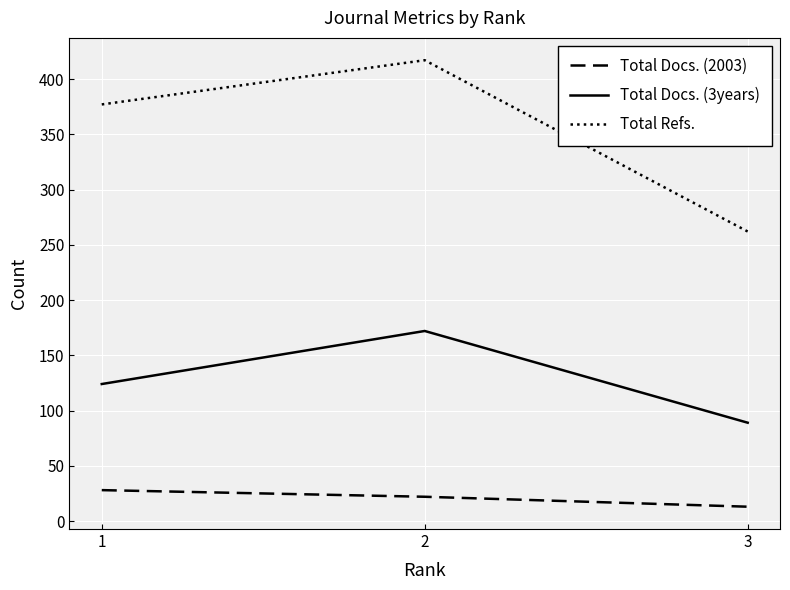

What are all the series names shown in the legend?

Total Docs. (2003), Total Docs. (3years), Total Refs.